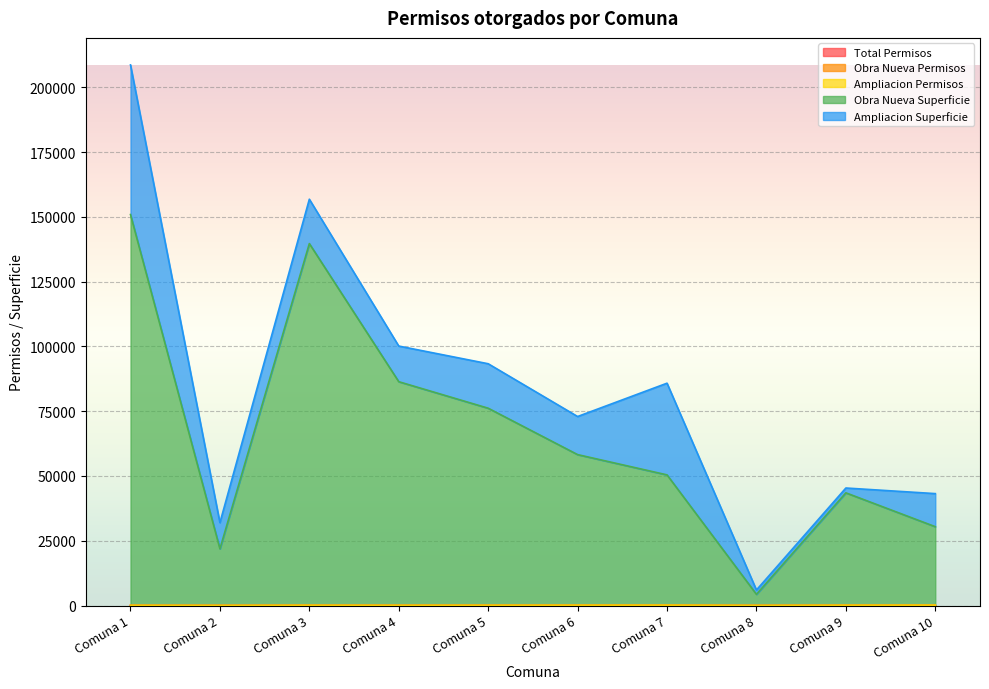

The value of Obra Nueva Permisos at Comuna 9 is 83.0. True or false?

True